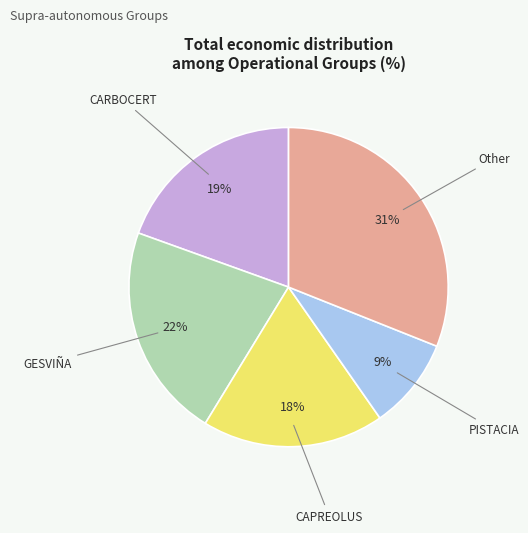

To the nearest percent, what is the difference between the largest and smallest slice percentages?

22%